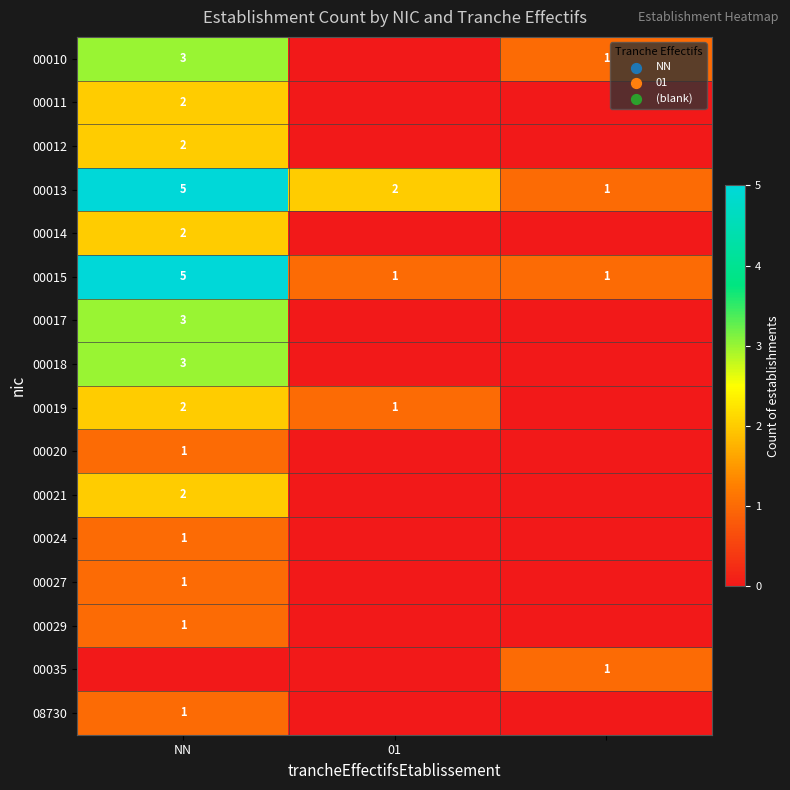

At which category is the sum across all series the highest?

NN